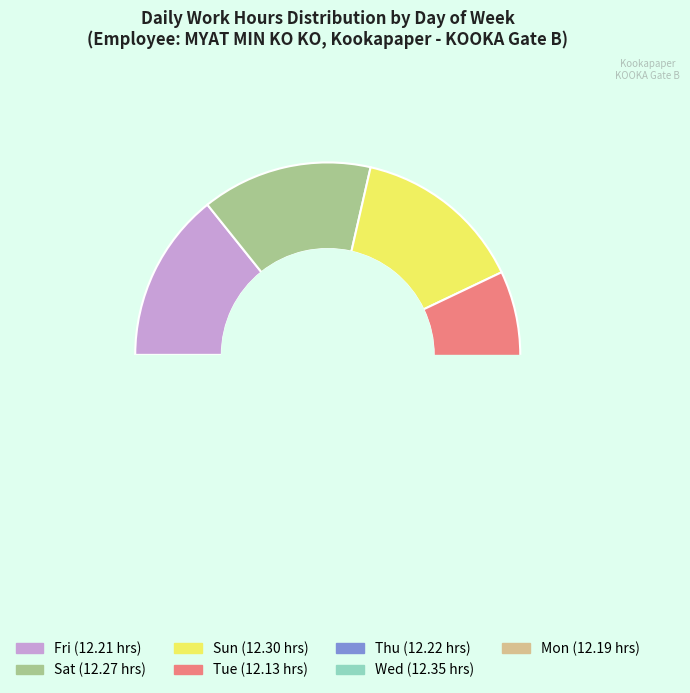

To the nearest percent, what percentage of the pie is Fri?

14%